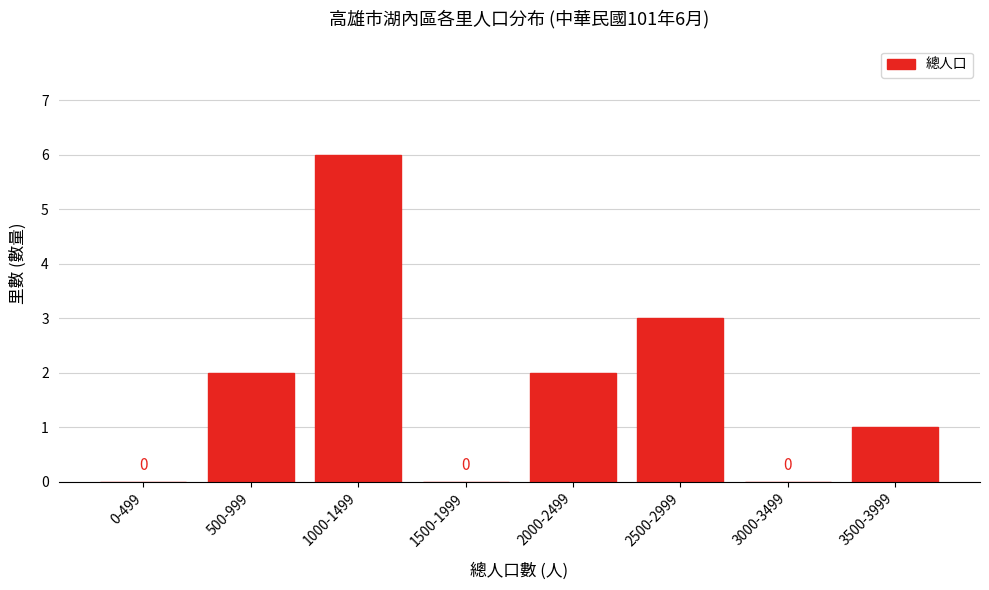

Reading left to right, extract all data points from this chart.

0-499=0	500-999=2	1000-1499=6	1500-1999=0	2000-2499=2	2500-2999=3	3000-3499=0	3500-3999=1